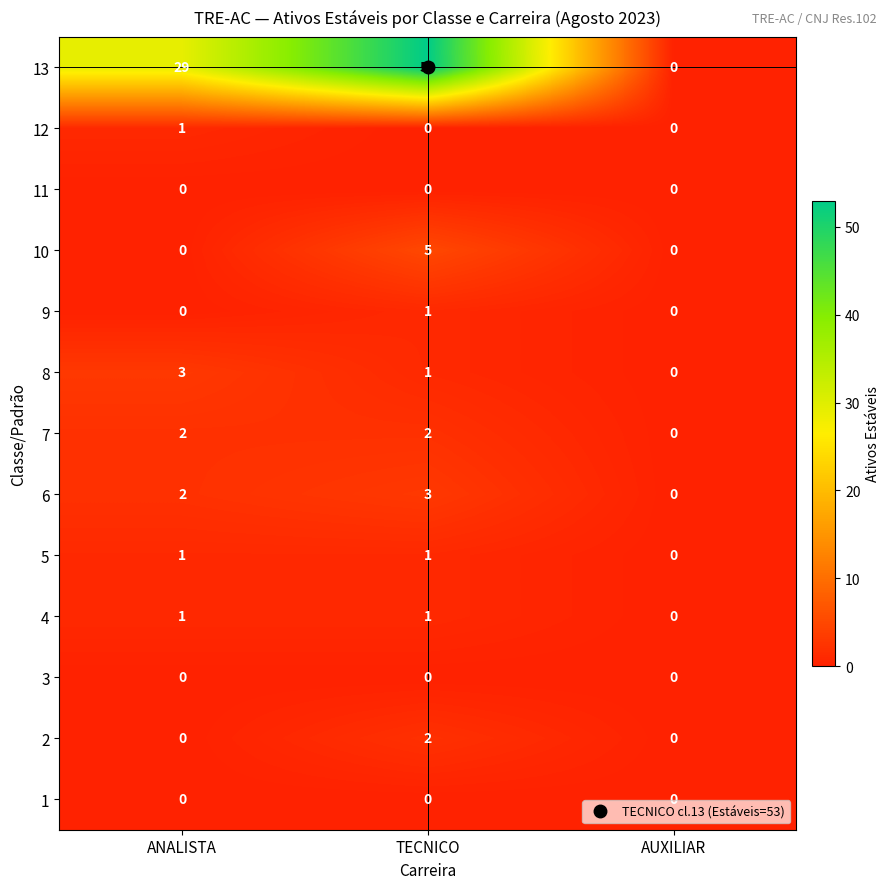

Which category has the highest value in the 12 series?

ANALISTA